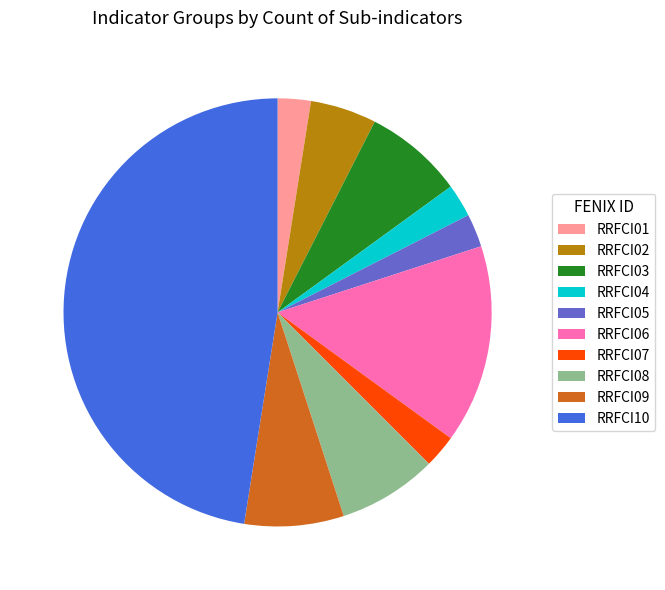

Does RRFCI10 represent more than half of the total?

No